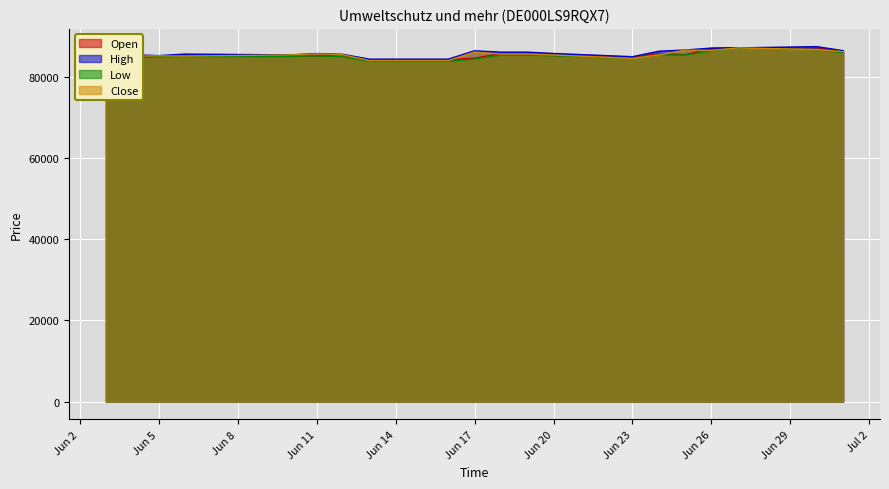

Reading left to right, what are all the values shown in this chart?

Open: 85398	84743	85090	85231	85035	85133	85391	84180	84180	84564	85708	85708	85222	84729	85698	85423	86997	87107	87188	86191
High: 85425	85403	85194	85574	85376	85707	85515	84323	84323	86383	86051	86051	85724	84930	86274	86573	87050	87107	87404	86414
Low: 84640	84743	84911	84941	84987	85133	84941	83766	83766	84359	85285	85285	85160	84449	85362	85361	86312	87076	86661	85933
Close: 85090	85088	85148	85083	85371	85622	85416	83982	83982	86075	85581	85581	85335	84495	85367	86552	86461	87091	86677	86181